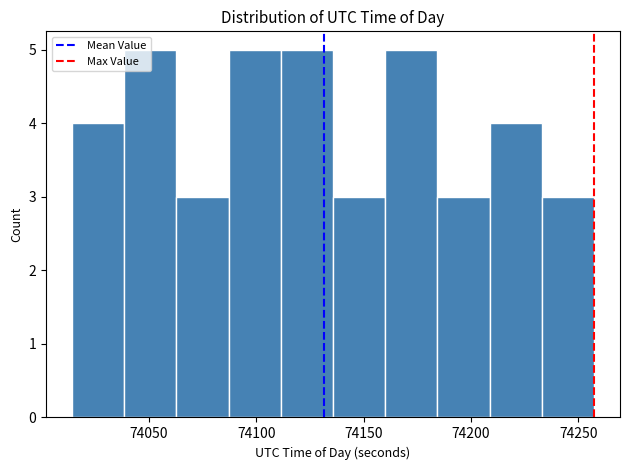

Reading left to right, list every bar in this chart as the range it spans on the x-axis followed by its height. Neither the bar edges nor the heights are printed on the chart, so give them approximately, as read against the axes.

74015 to 74040: 4
74040 to 74065: 5
74065 to 74085: 3
74085 to 74110: 5
74110 to 74135: 5
74135 to 74160: 3
74160 to 74185: 5
74185 to 74210: 3
74210 to 74235: 4
74235 to 74255: 3